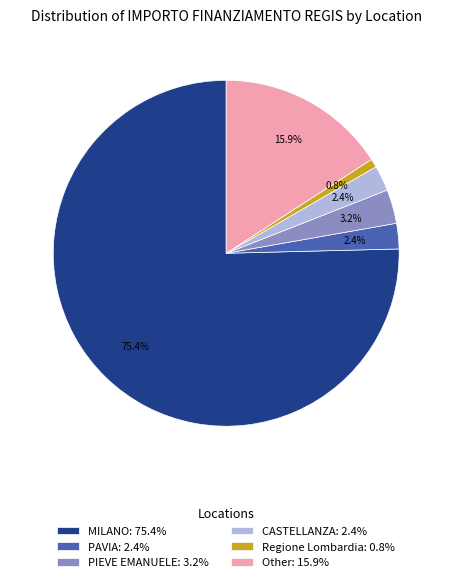

To the nearest percent, what is the combined percentage of Other and MILANO?

91%